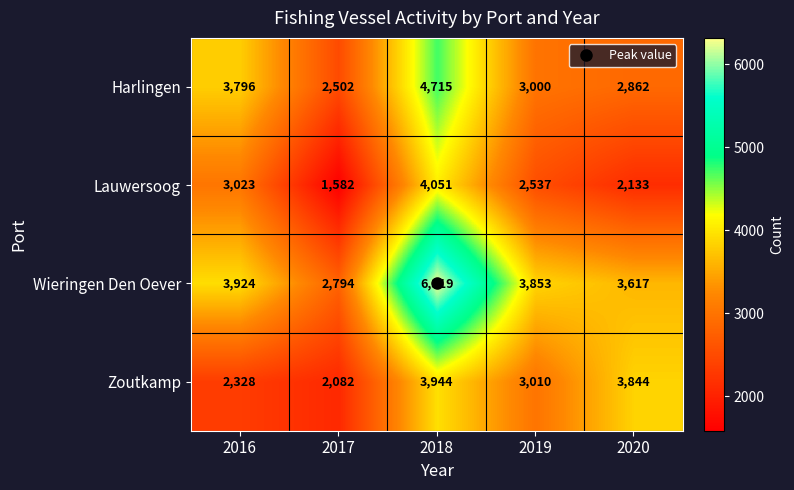

What is the total value across all series at 2018?

19029